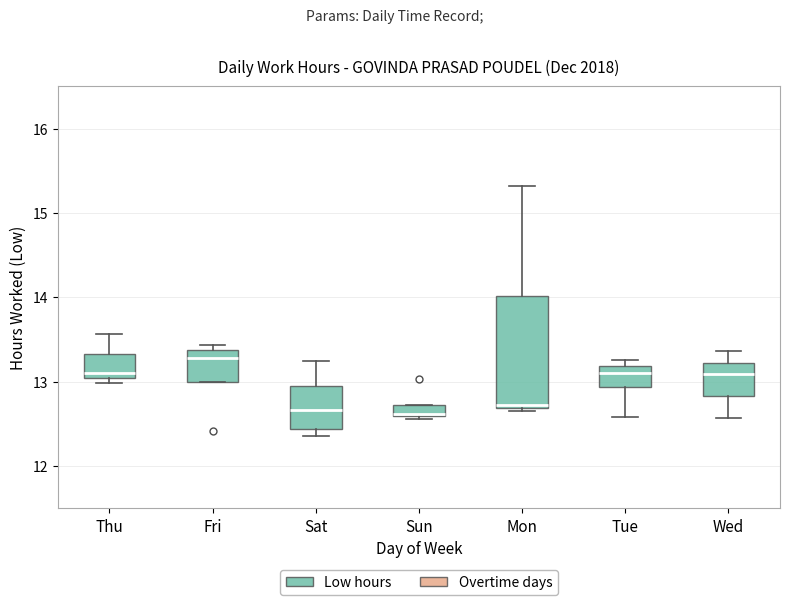

Where does the median line of the box for Sat sit on the y-axis? The values are not printed on the chart, so give them approximately, as read against the axis.

12.7